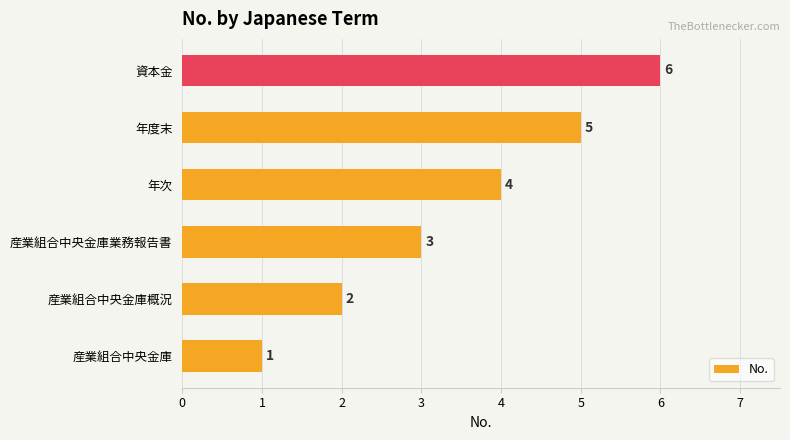

At which label is the value closest to 3?

産業組合中央金庫業務報告書